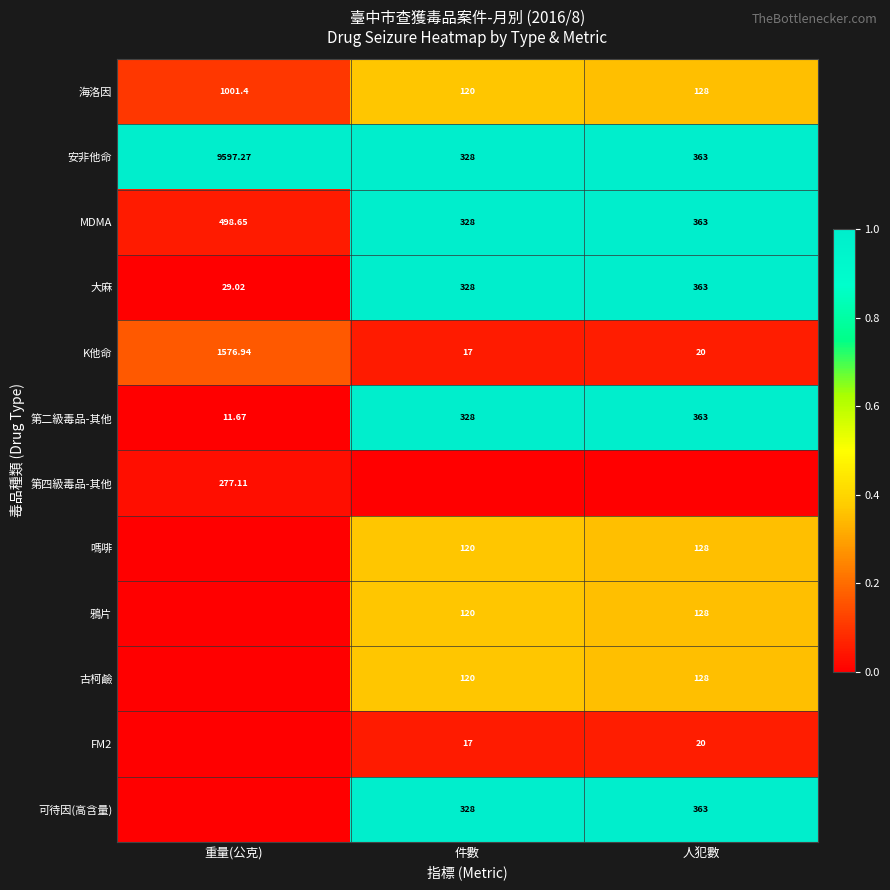

How many series are shown in this chart?

12